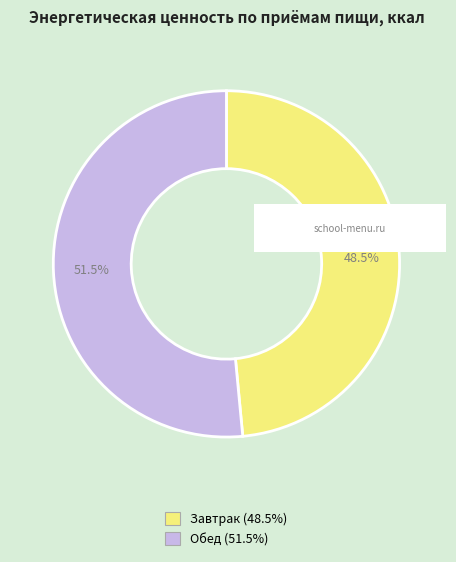

Is there any slice that represents more than half of the pie?

Yes